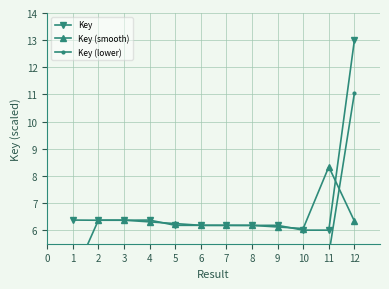

How many intersections are there between Key (smooth) and Key?

8